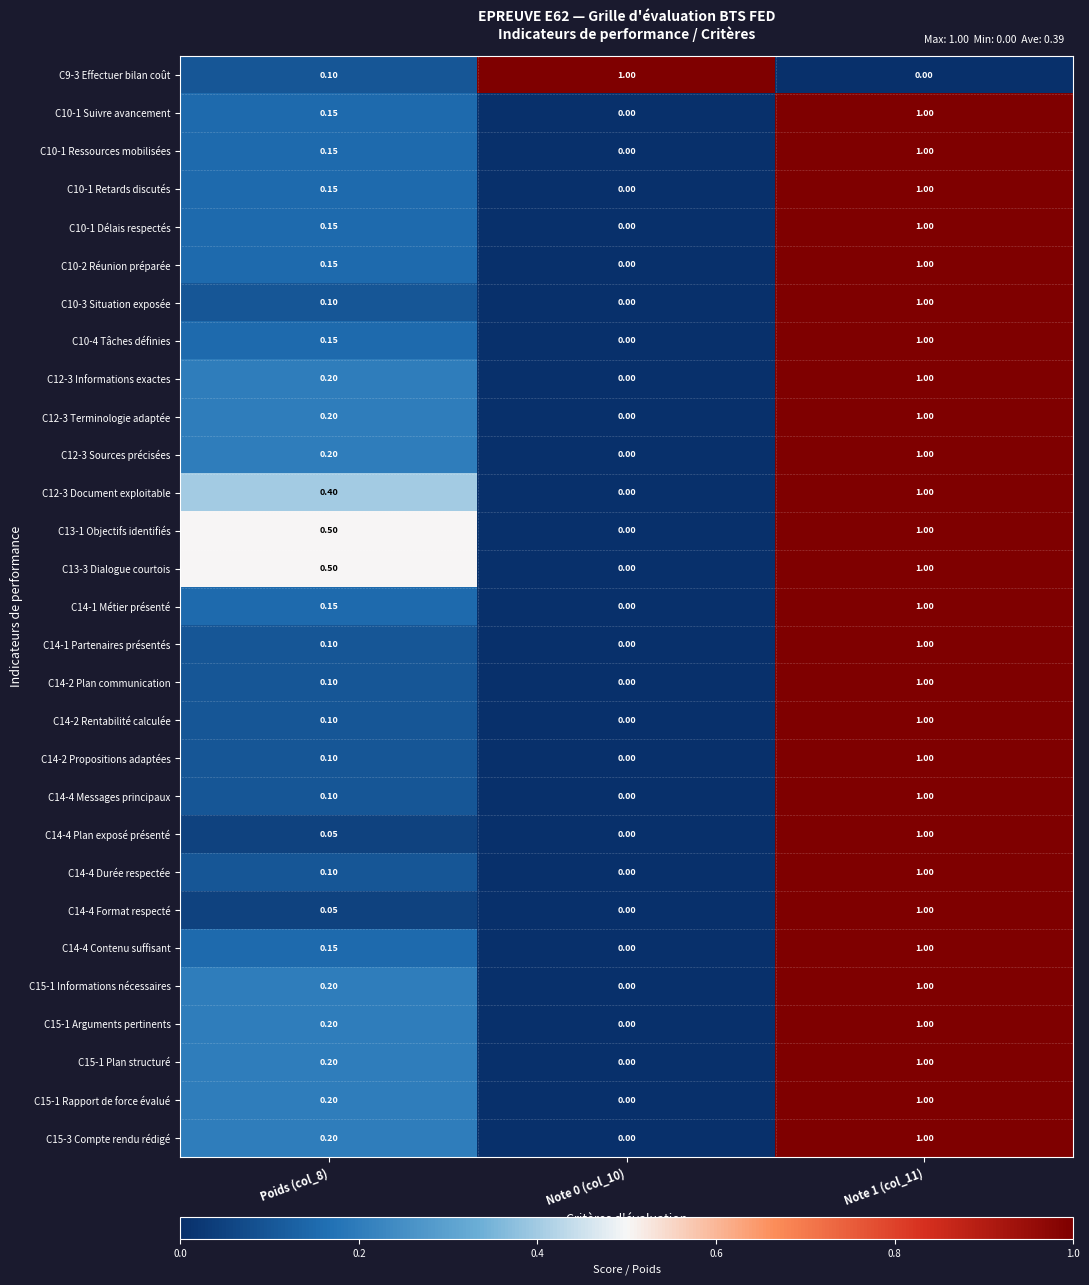

Is the value of C10-1 Suivre avancement at Note 1 (col_11) greater than the value of C14-2 Plan communication at Poids (col_8)?

Yes